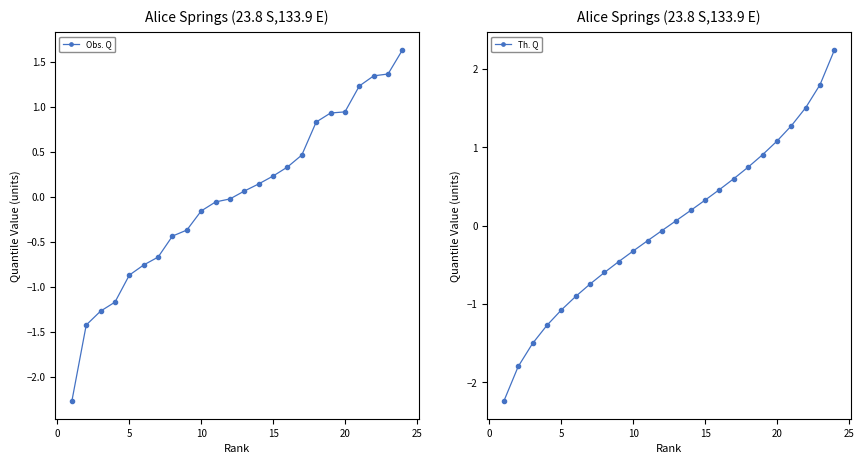

True or false: Obs. Q has a value of 0.9 at 20.

True